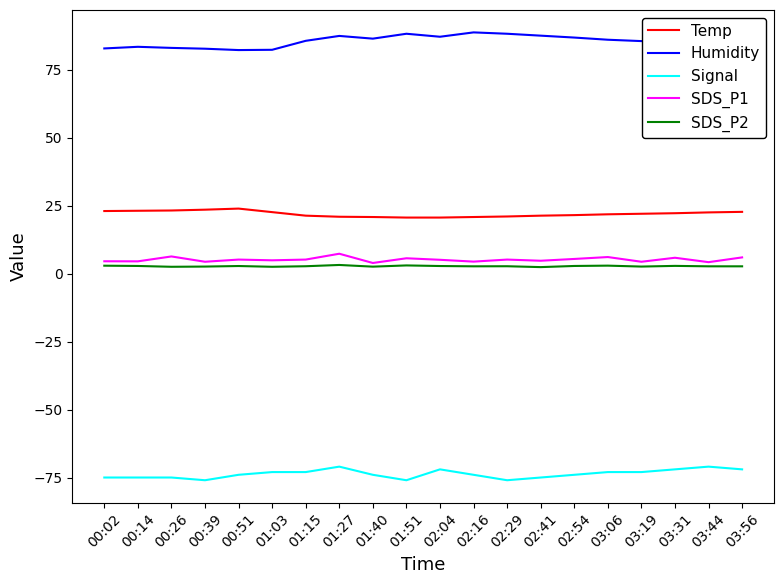

Is the value of Signal at 01:03 greater than the value of SDS_P1 at 01:51?

No